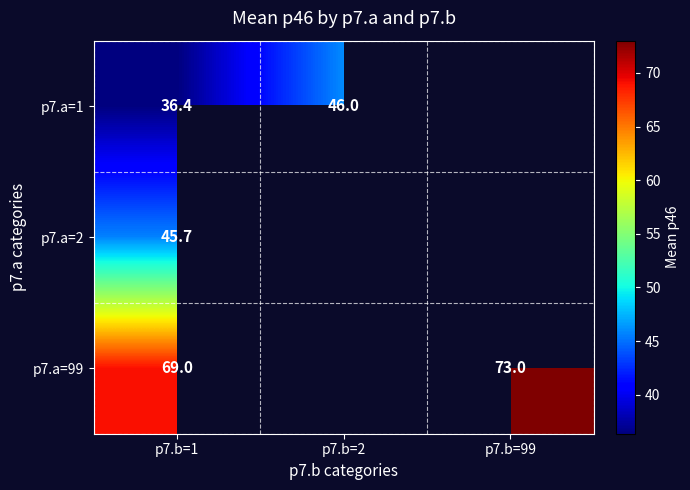

At how many categories does at least one series exceed 63?

2